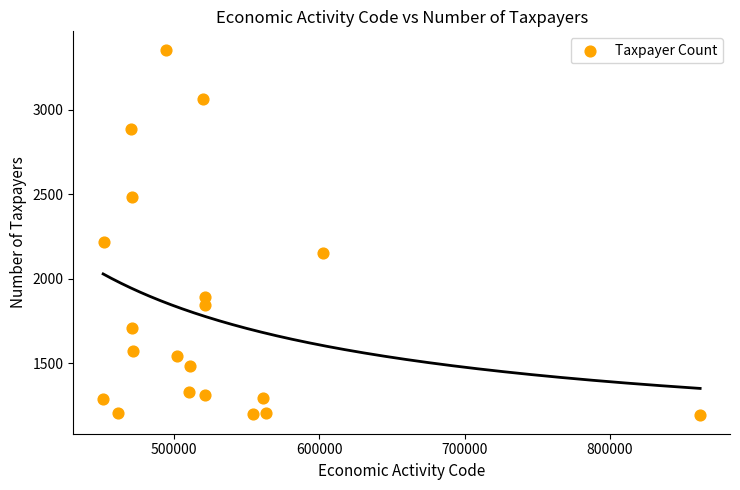

What is the range of Y values (max minus min)?

2163